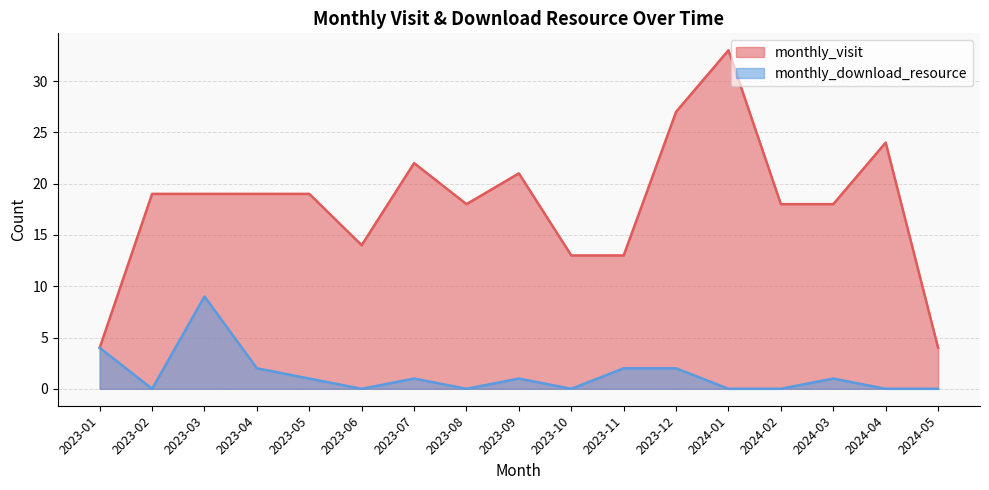

At which category is the sum across all series the highest?

2024-01